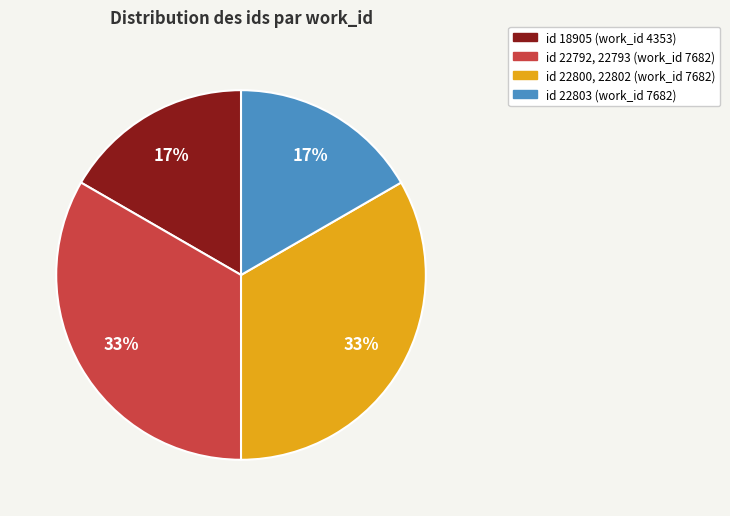

To the nearest percent, what is the average slice percentage?

25%